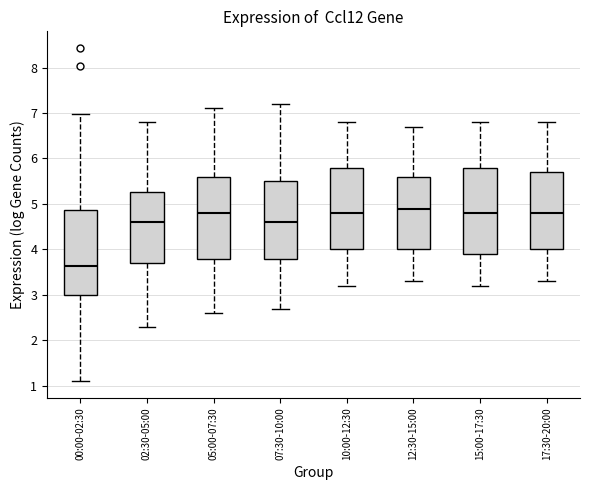

Where does the median line of the box for 10:00-12:30 sit on the y-axis? The values are not printed on the chart, so give them approximately, as read against the axis.

4.8